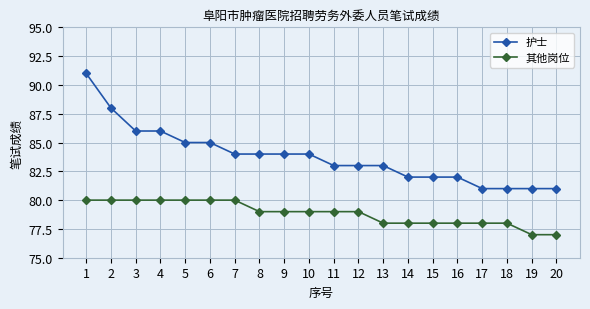

True or false: 护士 and 其他岗位 cross at least once.

False